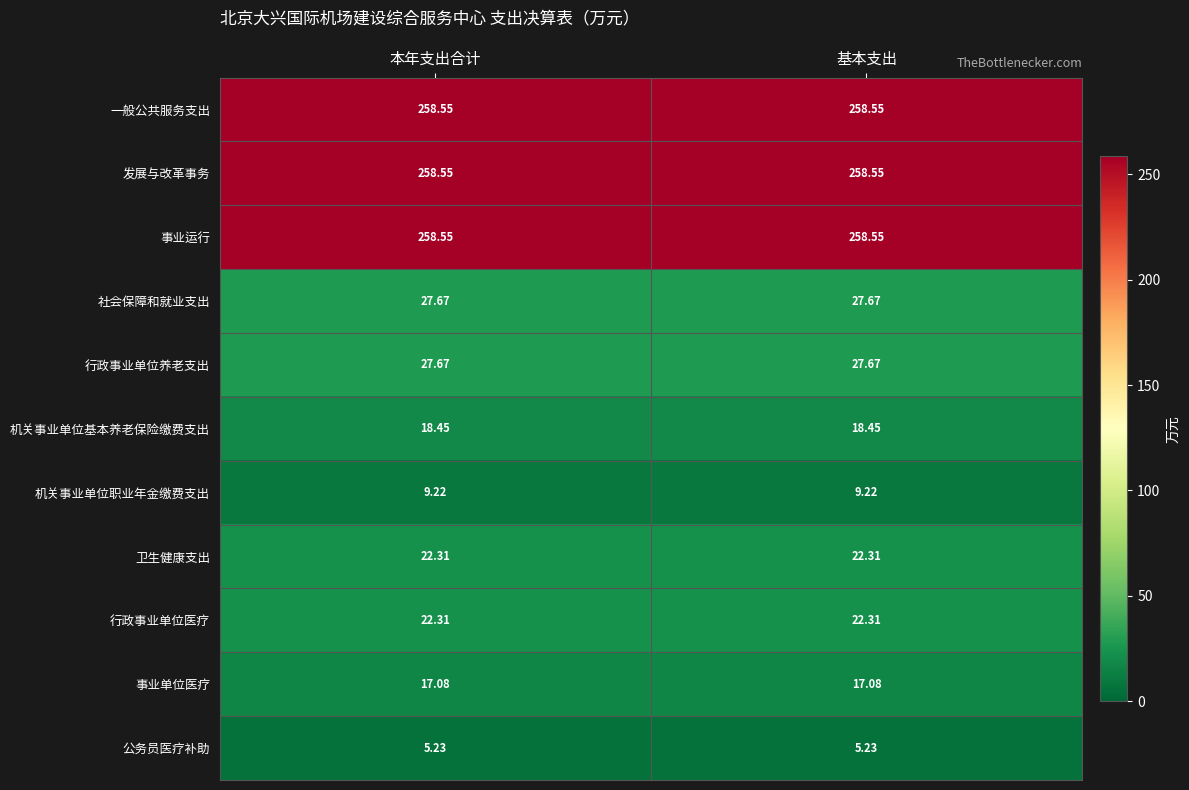

Is the value of 事业单位医疗 at 基本支出 greater than the value of 卫生健康支出 at 本年支出合计?

No